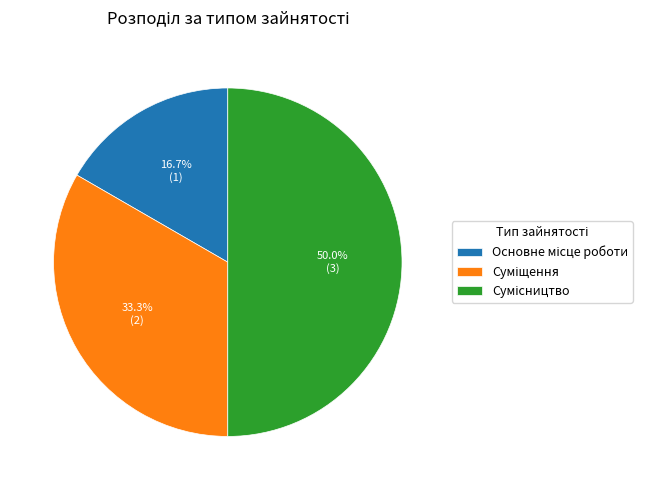

How many segments does this pie chart have?

3